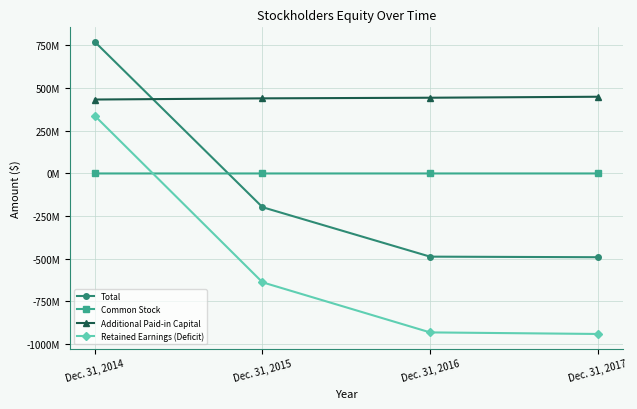

Is this an area chart (filled region under the line)?

No